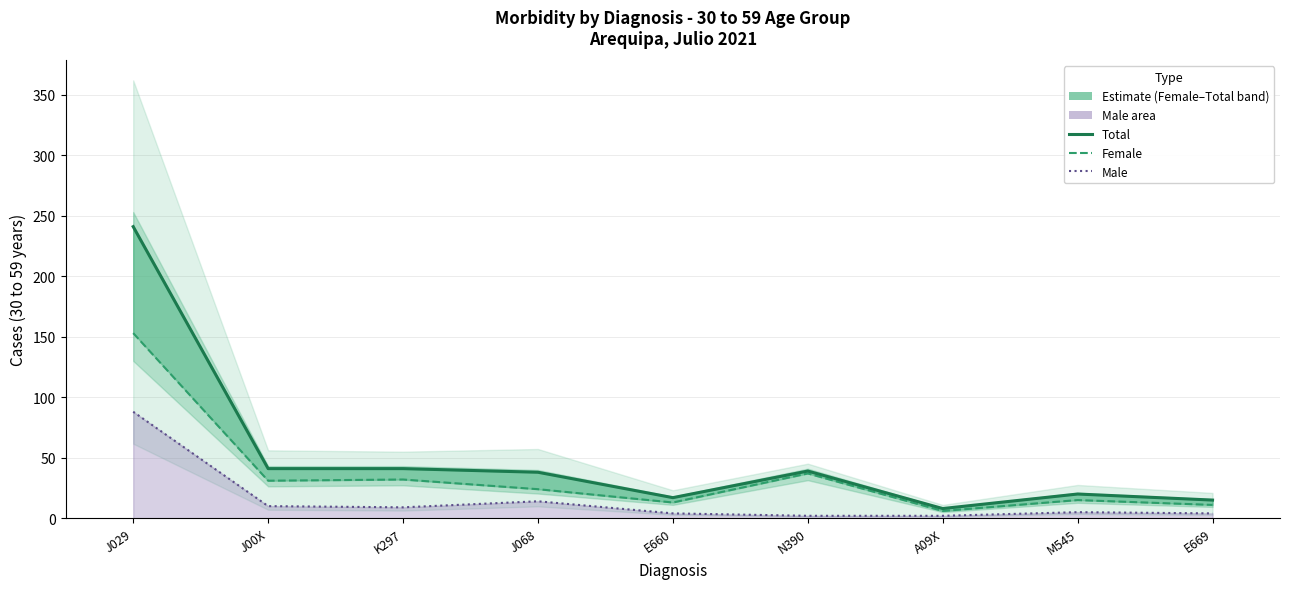

What is the smallest value displayed?

2